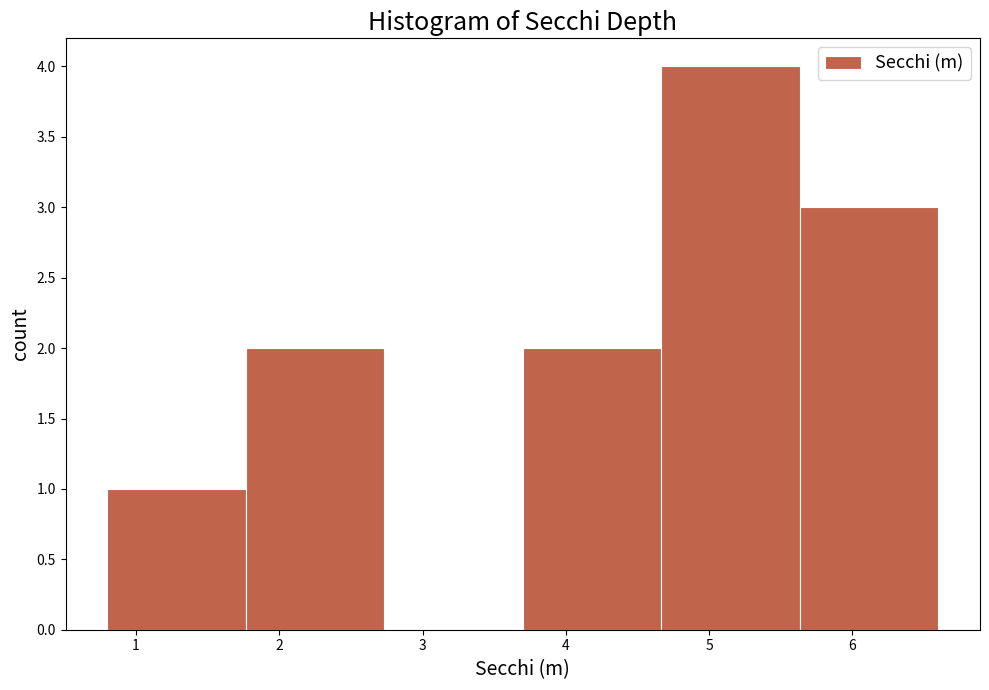

Which range on the x-axis has the tallest bar?

4.7 to 5.6